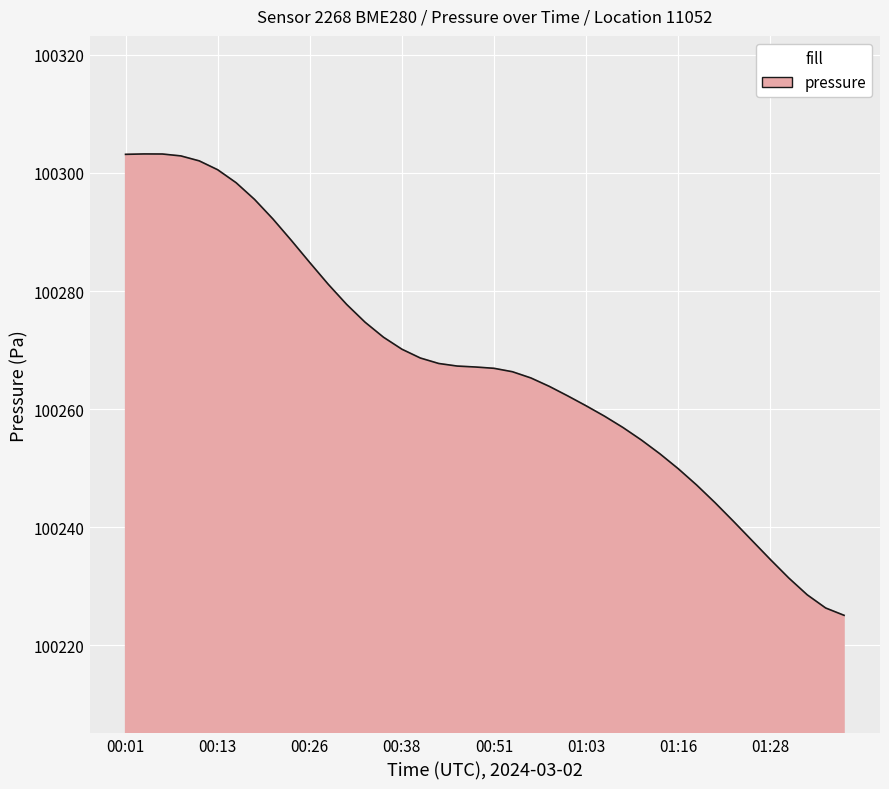

What is the greatest value displayed?

100303.2